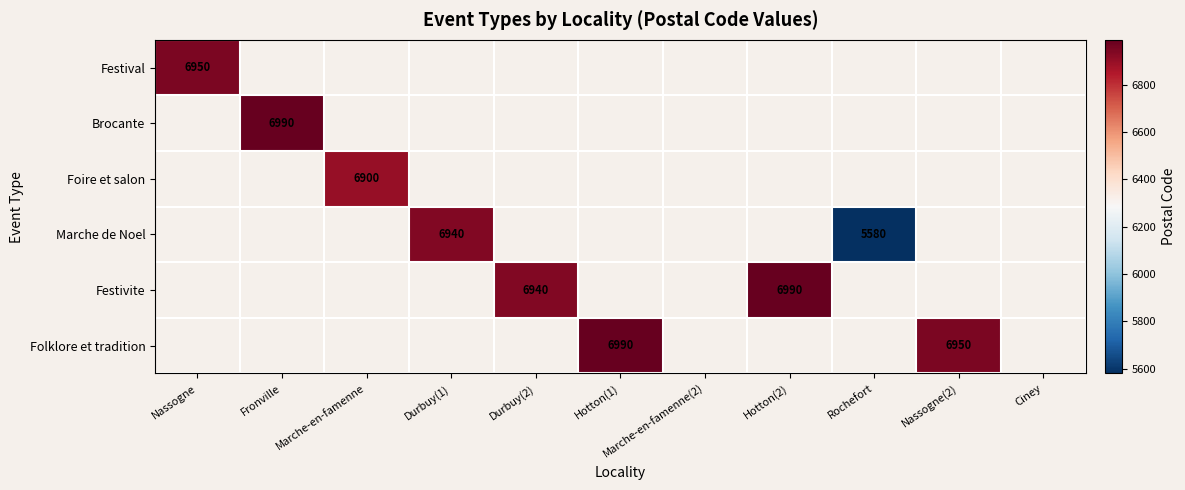

The Brocante series shows 6990 at Fronville. True or false?

True